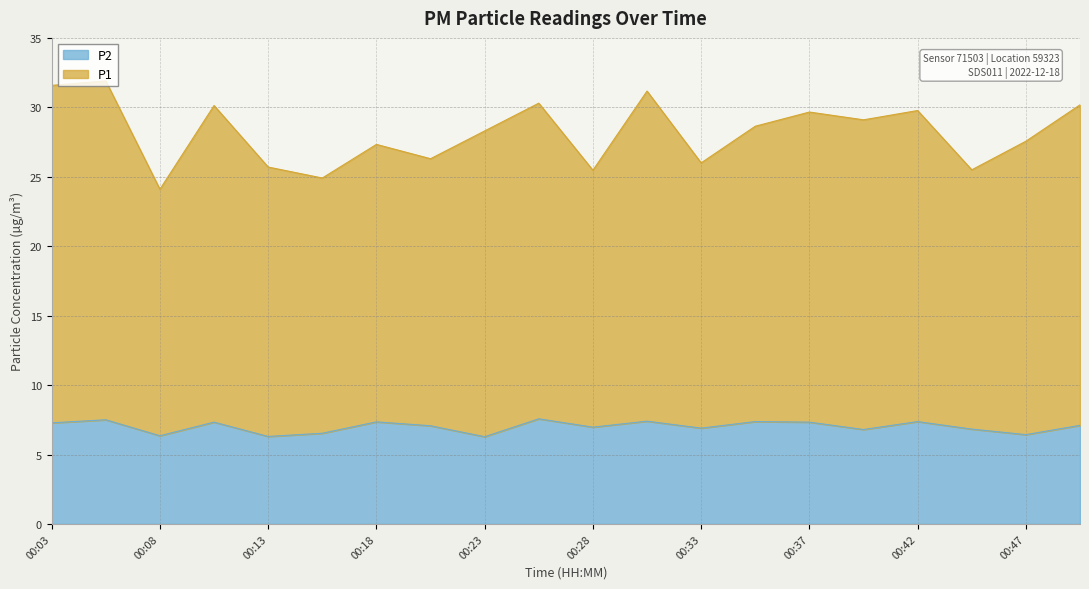

What is the average value of the P1 series?

28.2